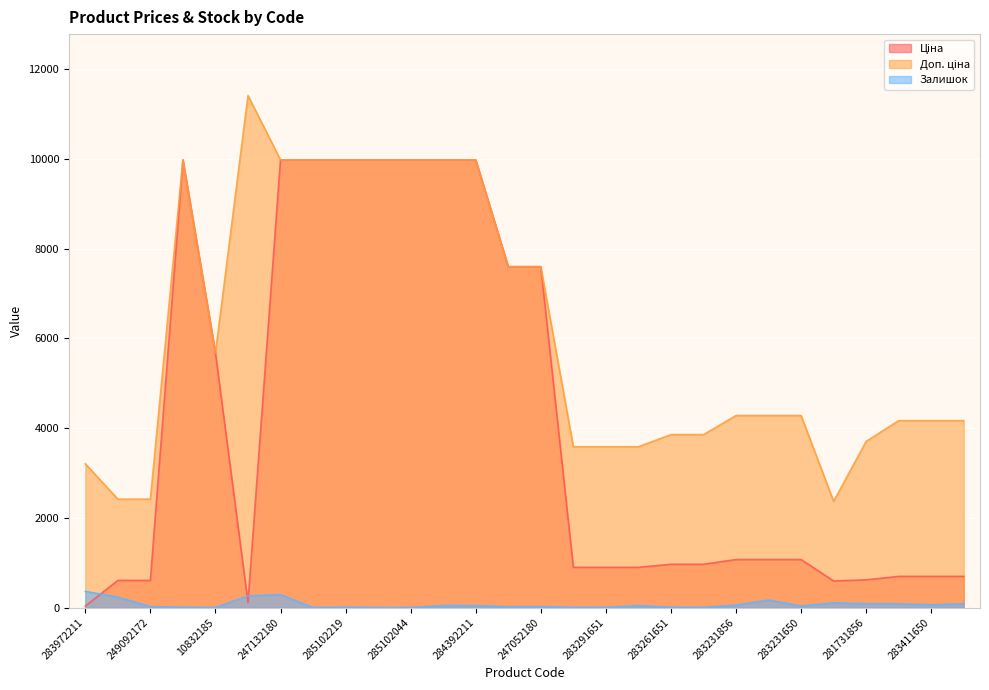

At which label is Залишок closest to 180?

283231651